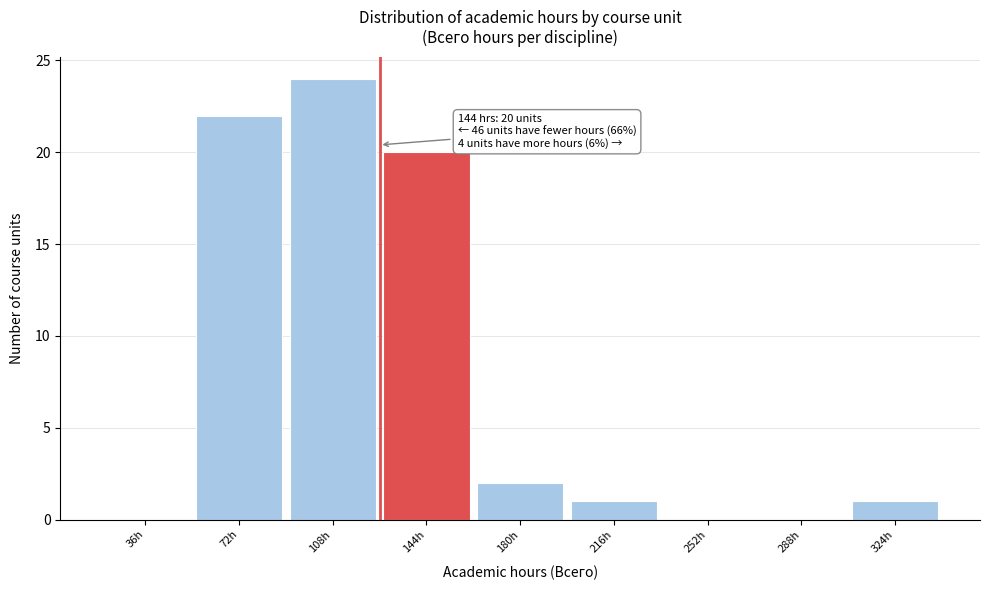

Reading left to right, transcribe all the data shown in this chart.

36h=0	72h=22	108h=24	144h=20	180h=2	216h=1	252h=0	288h=0	324h=1